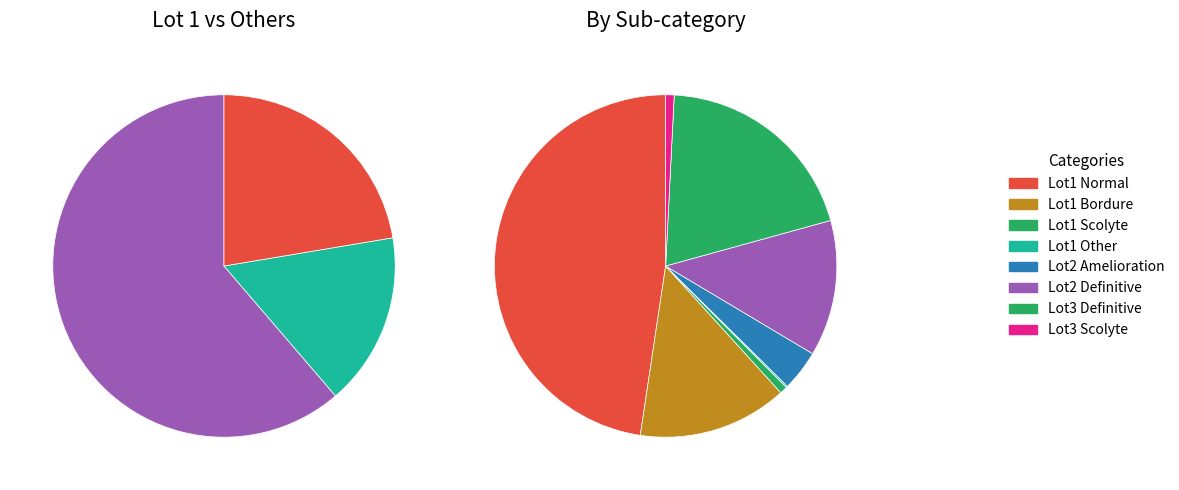

To the nearest percent, what is the average slice percentage?

33%